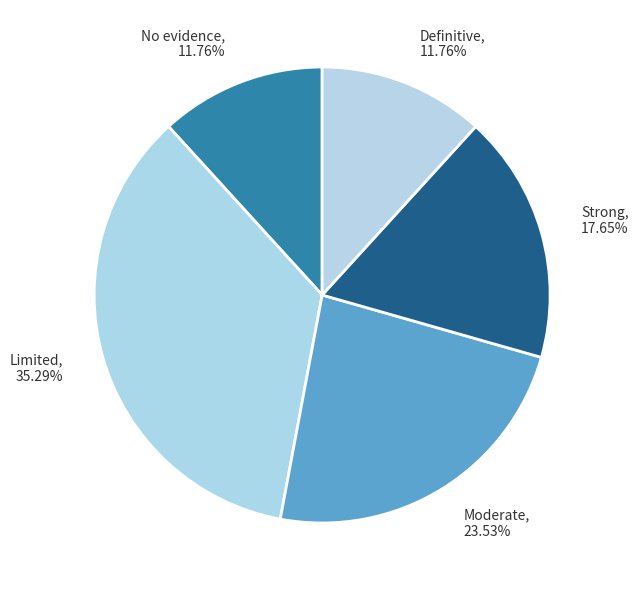

What is the total percentage of Definitive and No evidence?

23.5%